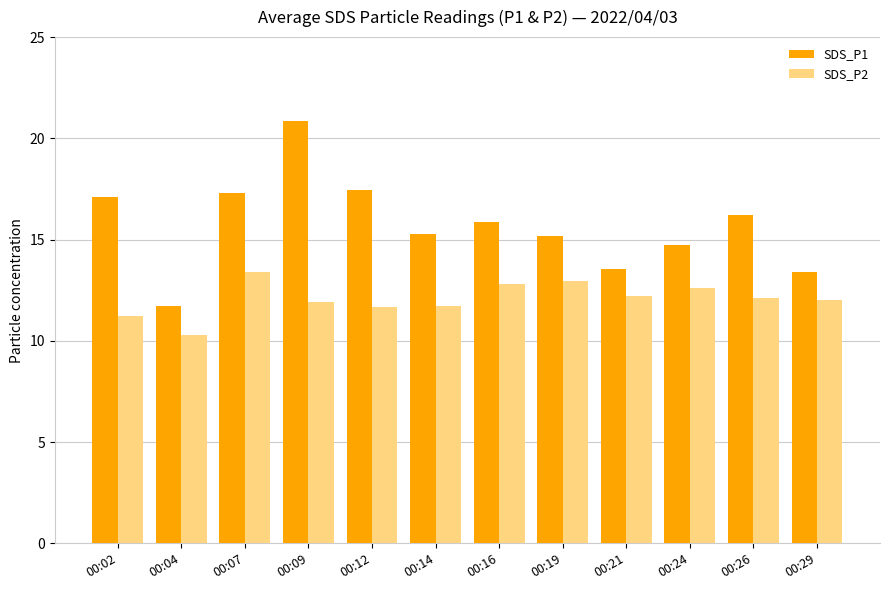

What is the value of the SDS_P2 bar at the 10th from the left?

12.6